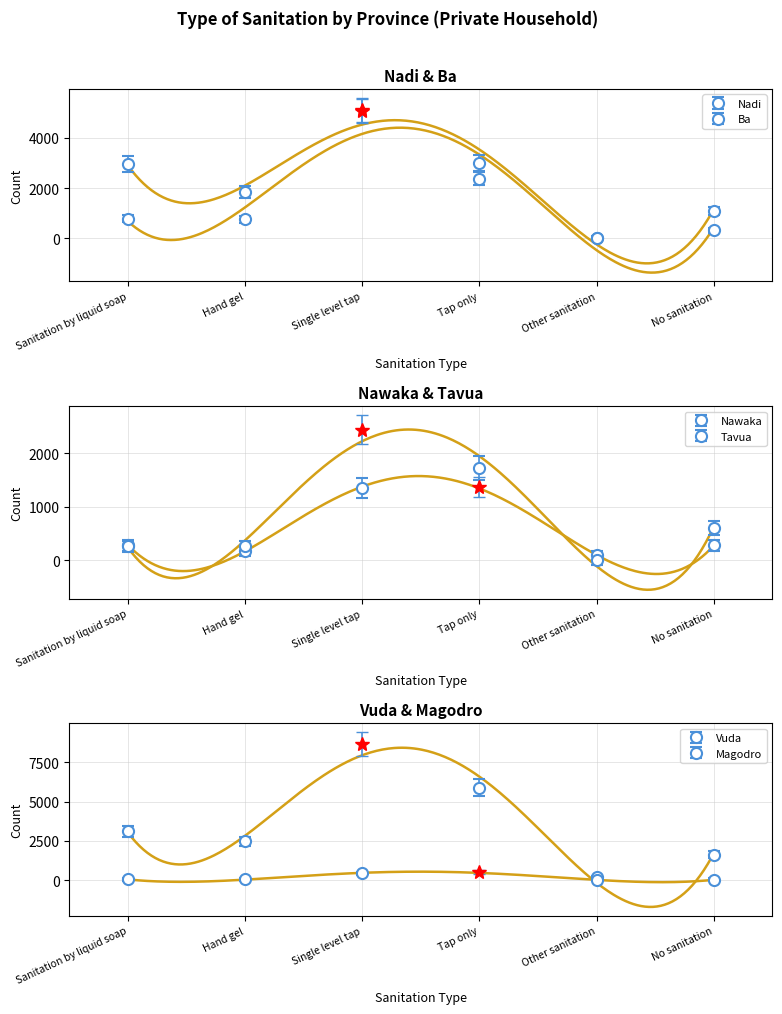

How many series are shown in this chart?

6